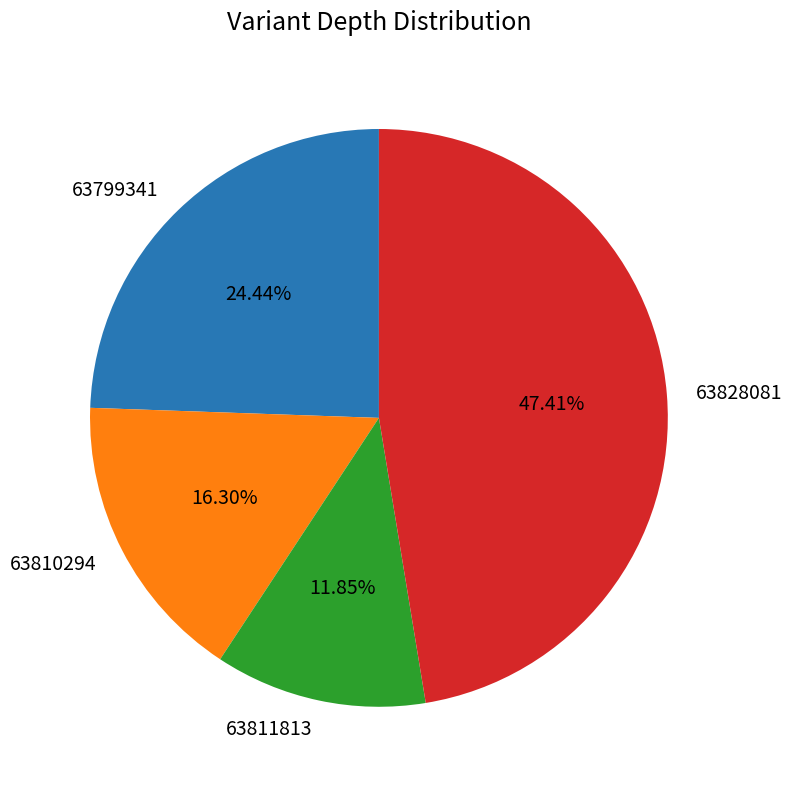

The 63810294 slice represents 29% of the pie. True or false?

False